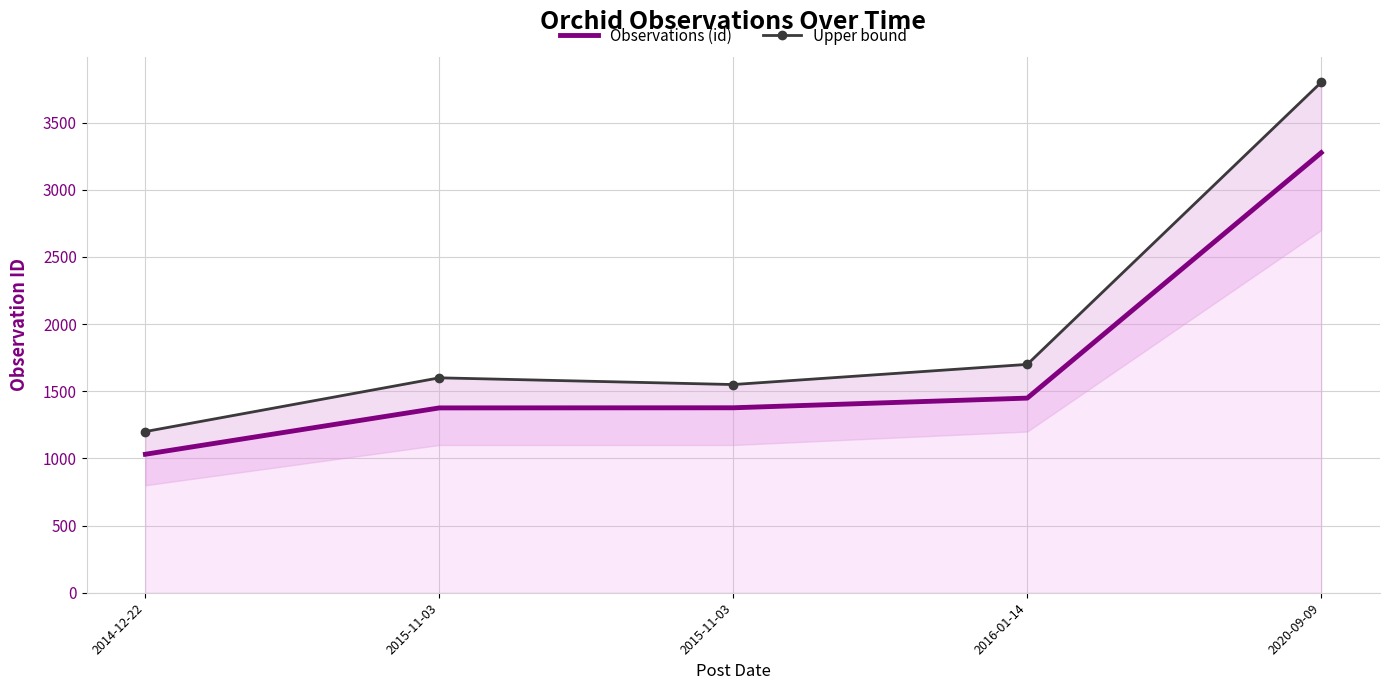

Count the number of categories in the chart.

5